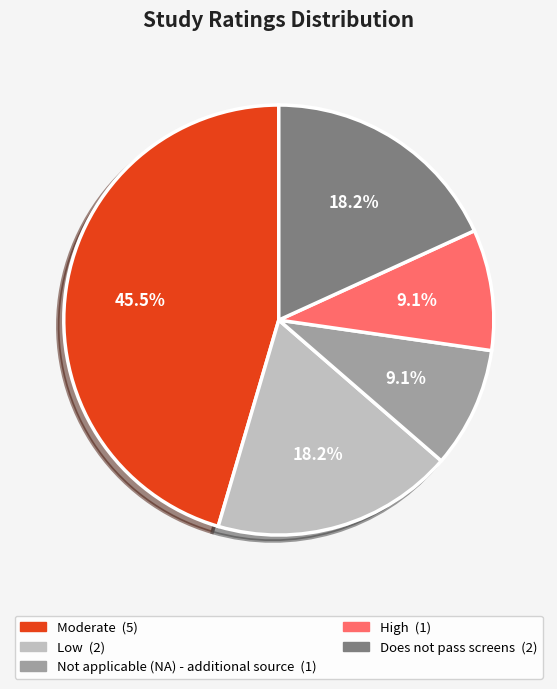

How many segments does this pie chart have?

5